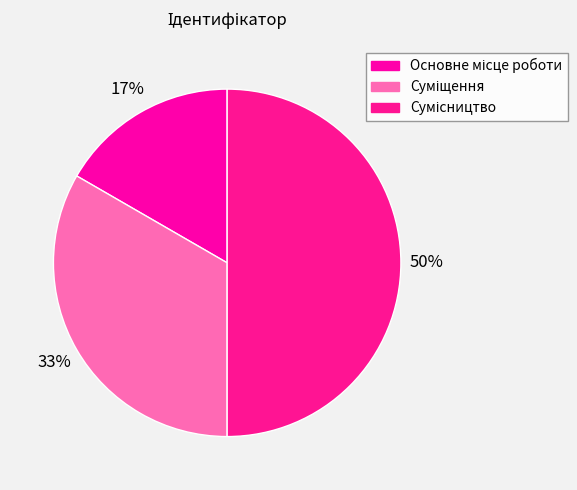

How many segments does this pie chart have?

3